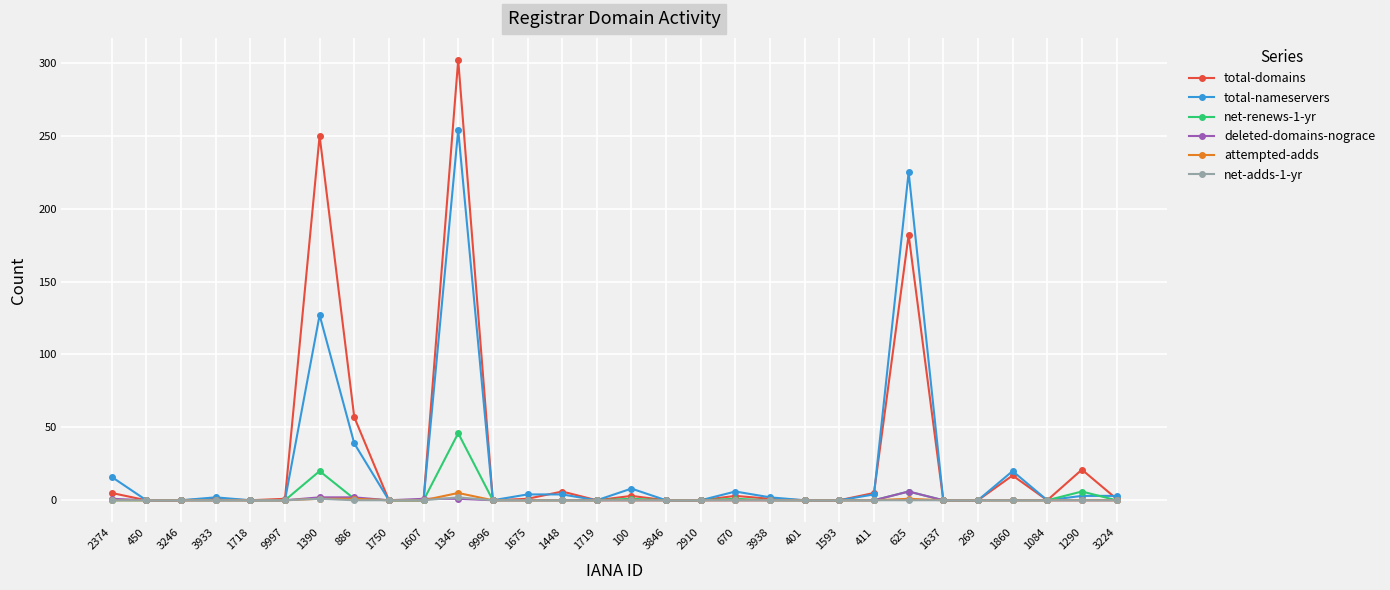

How many lines are shown in the chart?

6